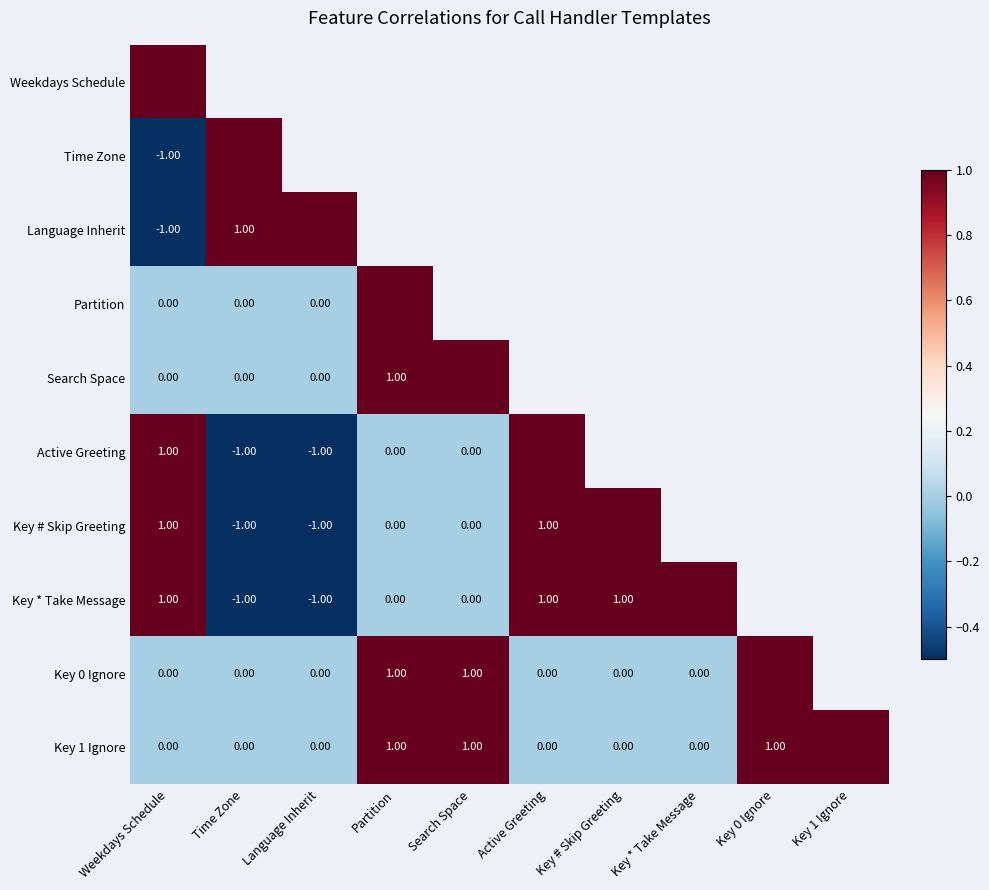

Is the value of Key 0 Ignore at Language Inherit greater than the value of Language Inherit at Time Zone?

No